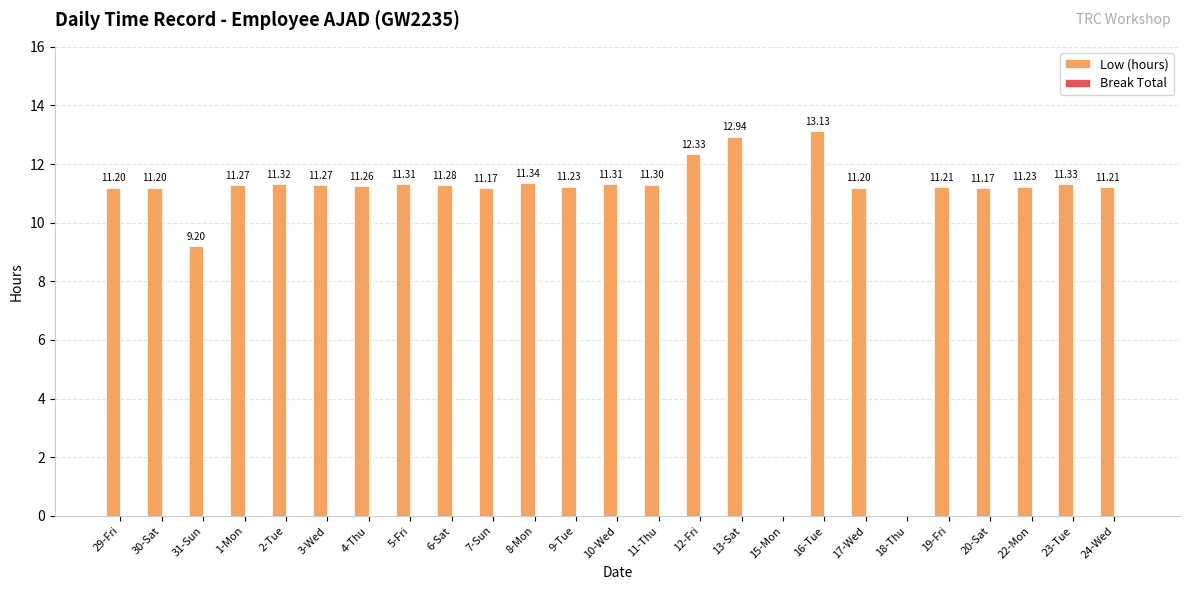

Which has a higher value, 8-Mon or 11-Thu?

8-Mon